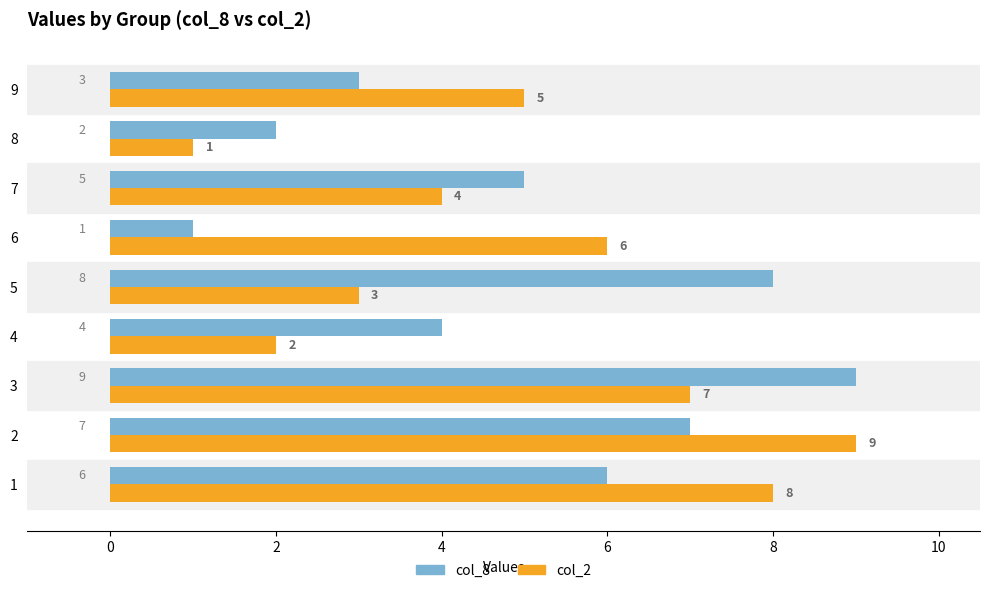

Count the number of categories in the chart.

9